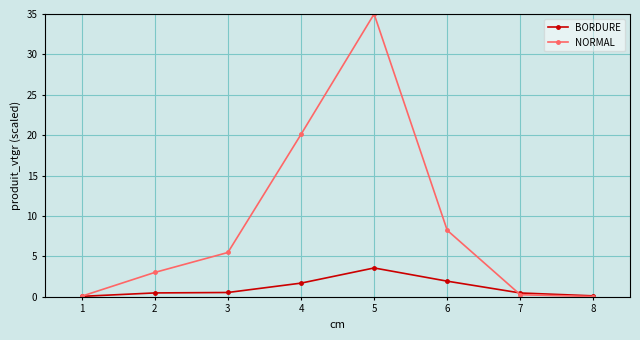

What is the maximum value for BORDURE?

3.6